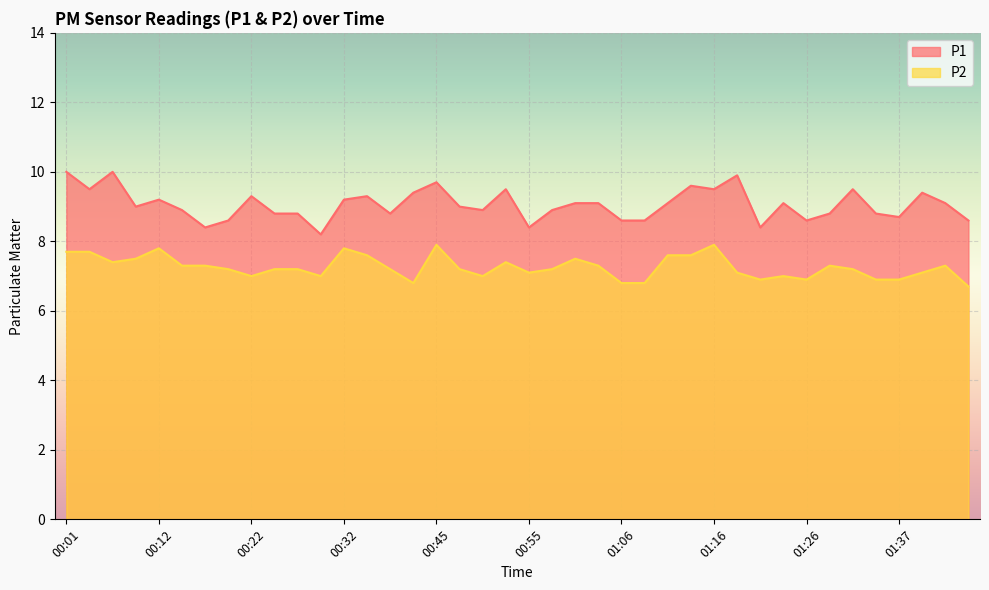

What is the approximate value of P2 at 01:45?

6.7